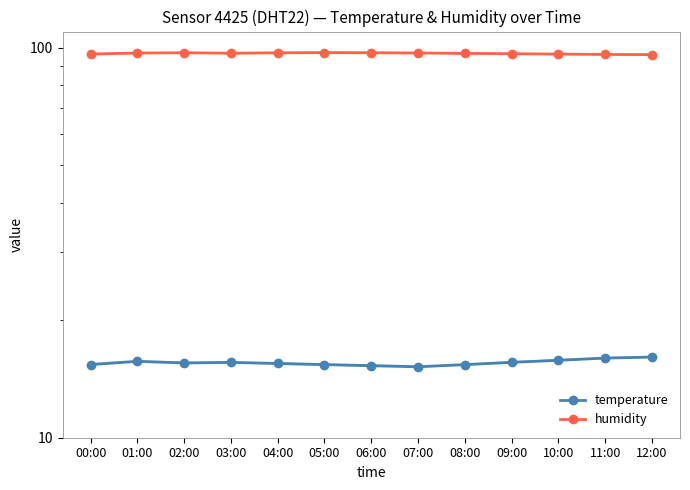

What is the label of the 1st point from the right?

12:00